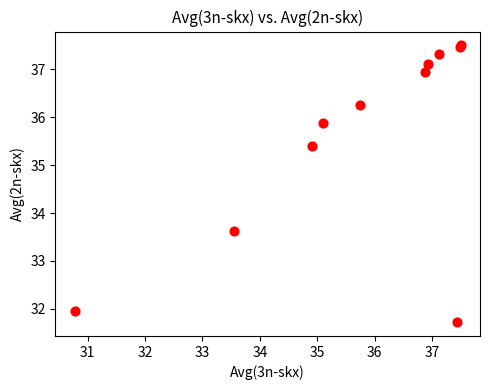

What Y value in the scatter plot is closest to 34?

33.6